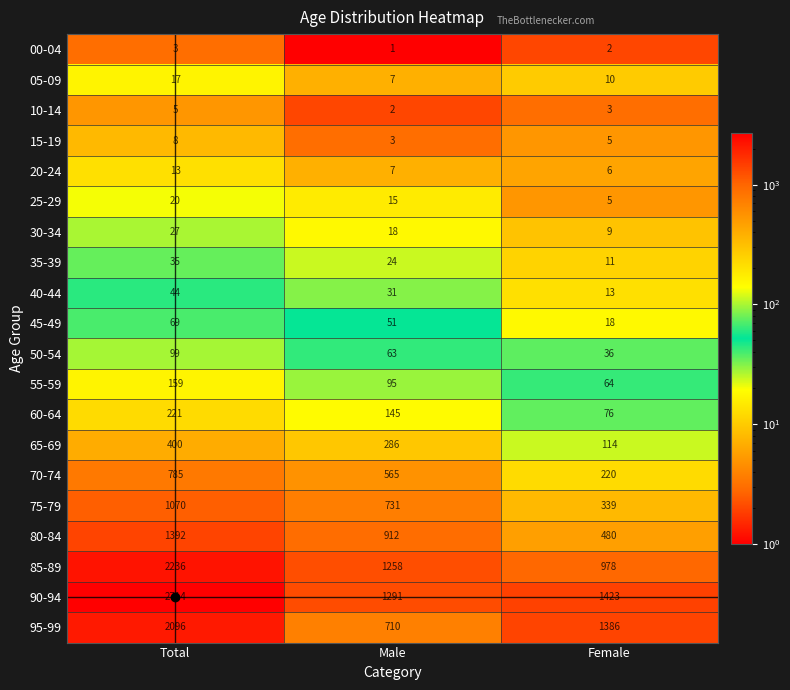

What is the difference between the 90-94 values at Female and Male?

132